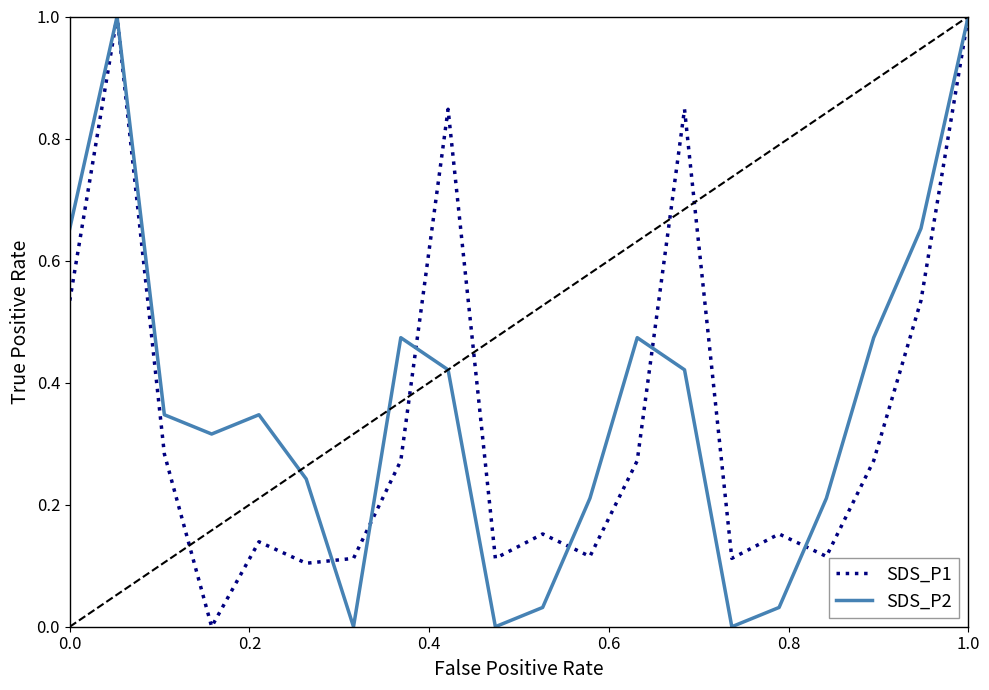

What is the maximum value for SDS_P2?

1.0